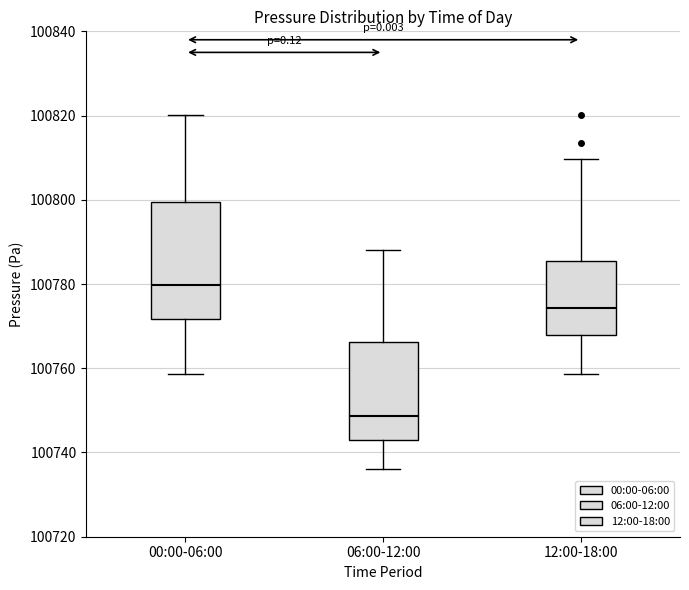

Comparing the boxes themselves (not the whiskers), which one is the tallest?

00:00-06:00